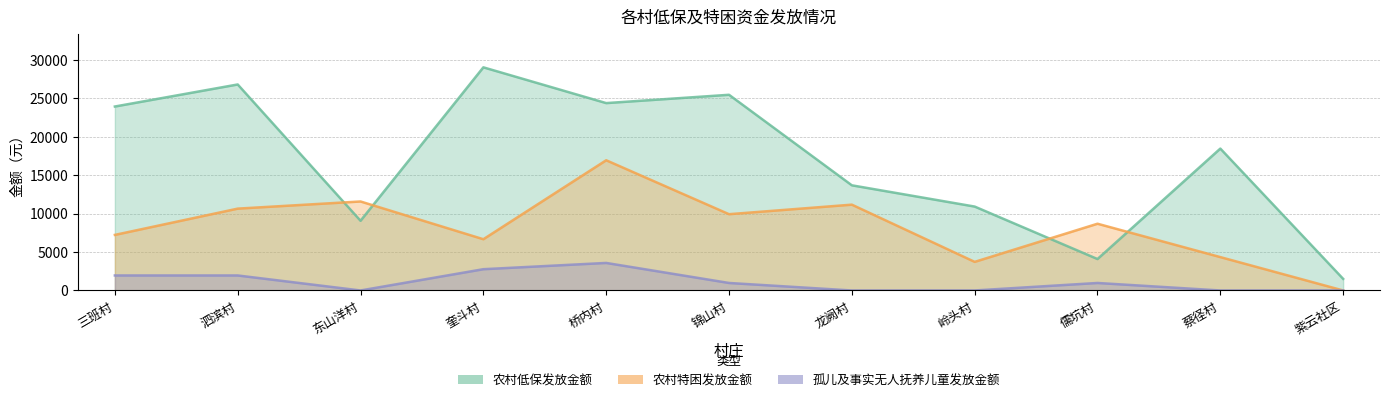

In 农村低保发放金额, how many points are higher than both neighbors (excluding endpoints)?

4